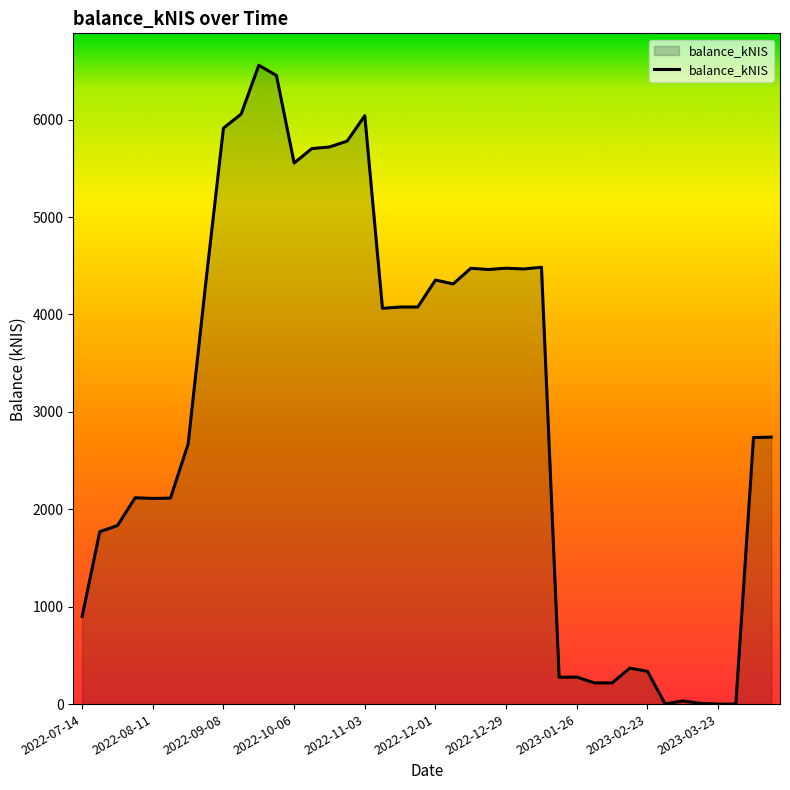

How many lines are shown in the chart?

1